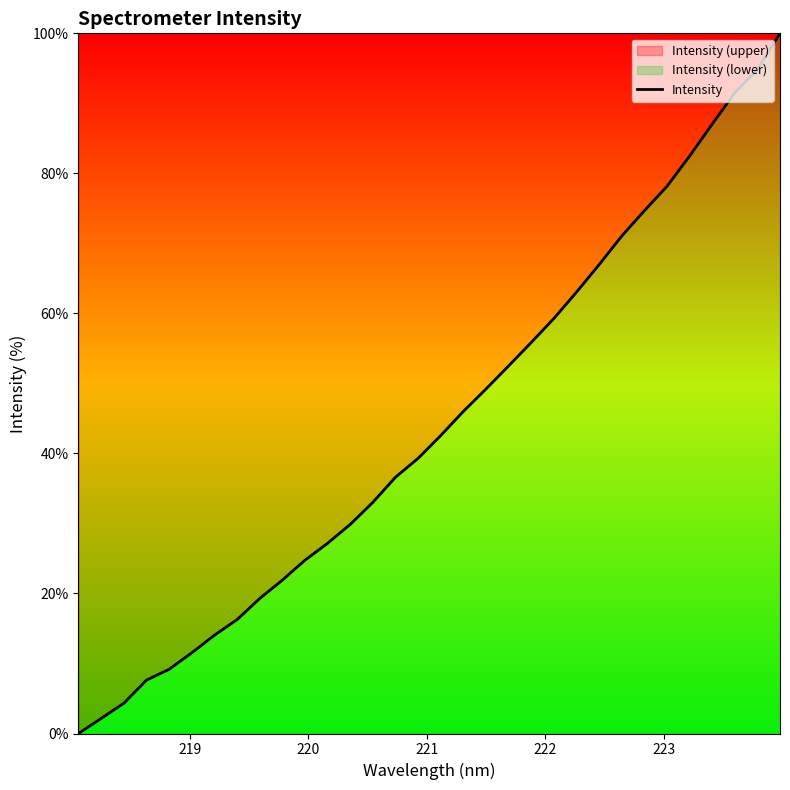

What is the difference between the maximum and minimum values?

100.0